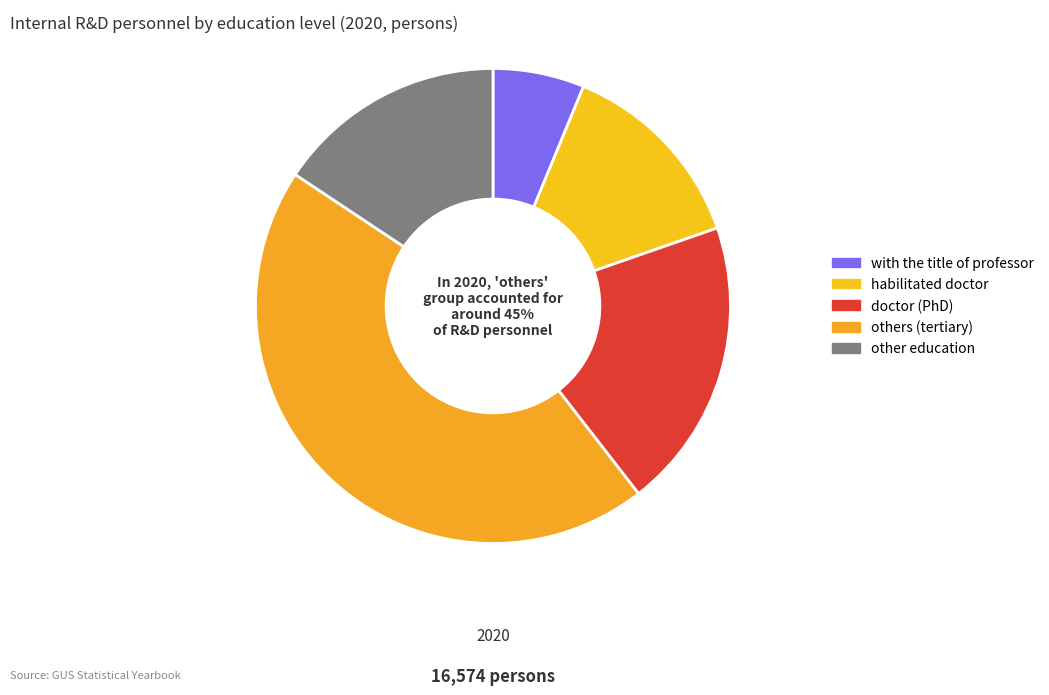

Is there any slice that represents more than half of the pie?

No